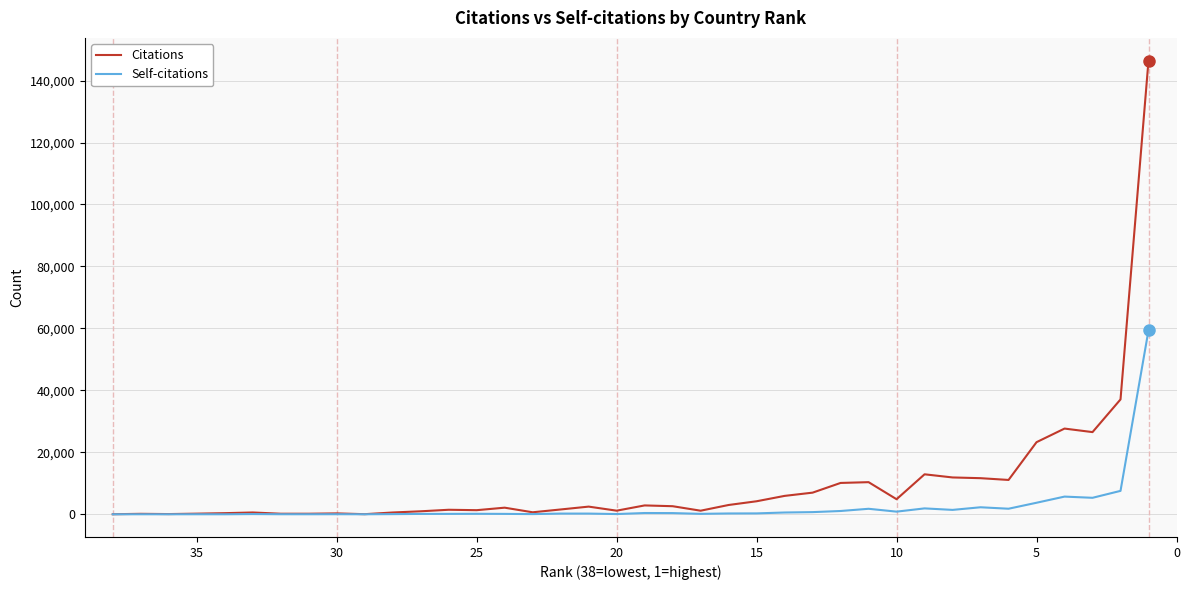

How many lines are shown in the chart?

2